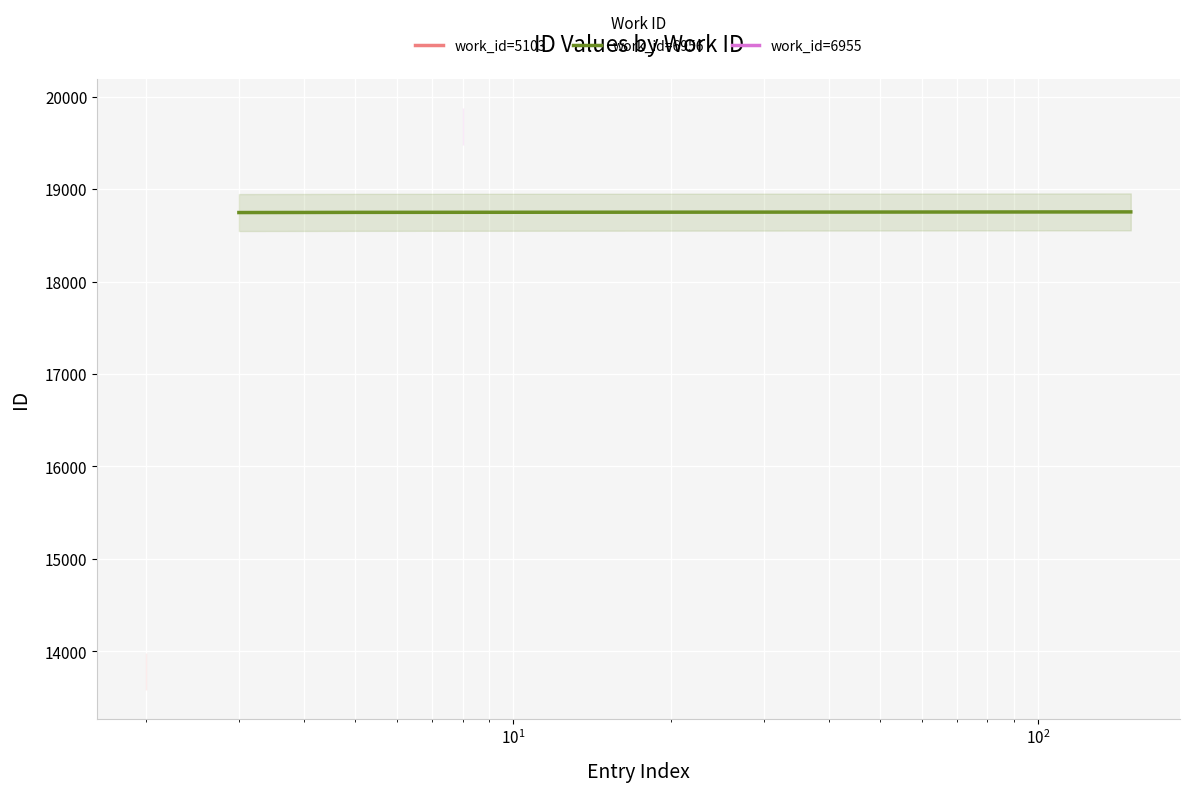

How many categories are shown in the chart?

8